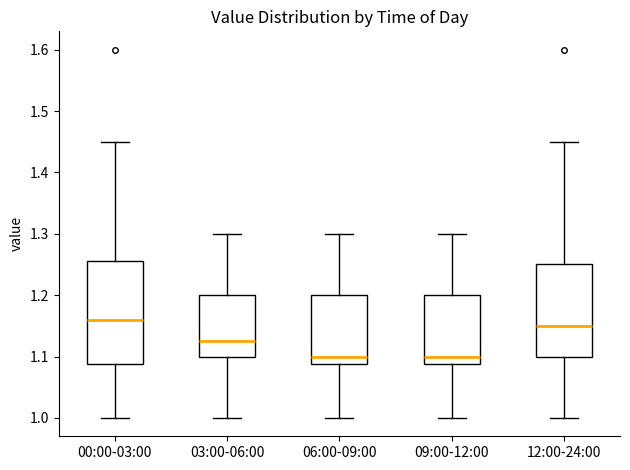

Reading left to right, transcribe this box plot: for each box, give where its median line is, the range the box spans, and where its two whiskers end, as read against the y-axis. The values are not printed on the chart, so give them approximately, as read against the axis.

00:00-03:00: median 1.16, box 1.09 to 1.26, whiskers 1.00 to 1.45
03:00-06:00: median 1.13, box 1.10 to 1.20, whiskers 1.00 to 1.30
06:00-09:00: median 1.10, box 1.09 to 1.20, whiskers 1.00 to 1.30
09:00-12:00: median 1.10, box 1.09 to 1.20, whiskers 1.00 to 1.30
12:00-24:00: median 1.15, box 1.10 to 1.25, whiskers 1.00 to 1.45